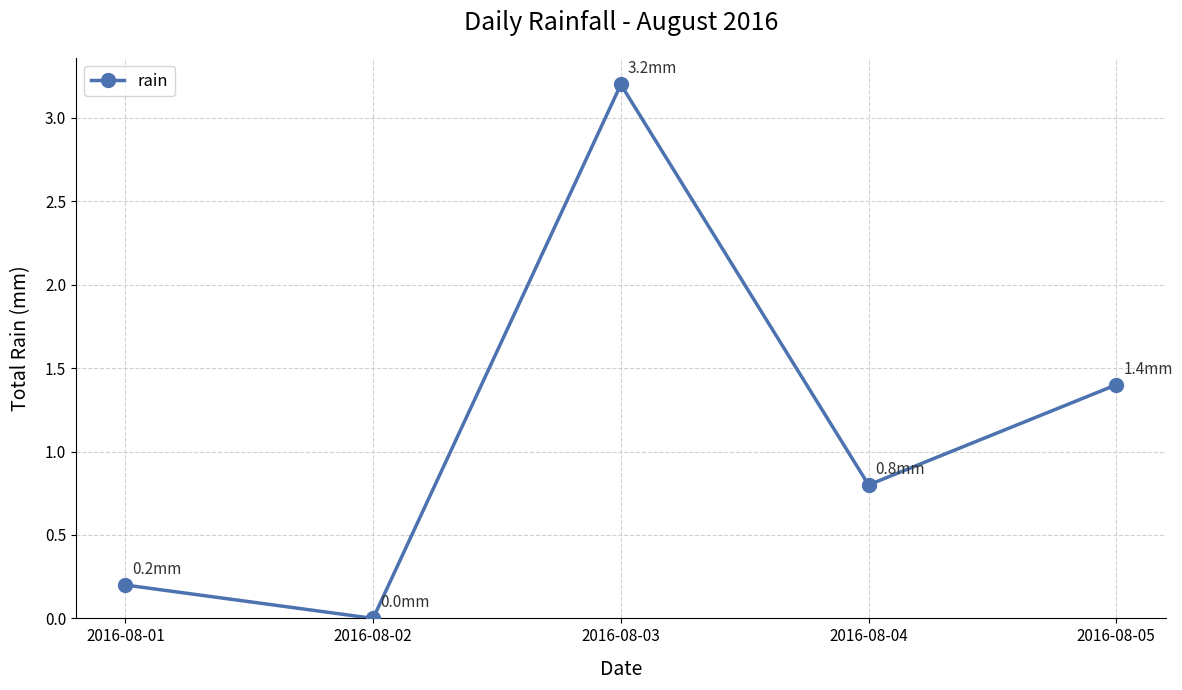

What is the difference between the second highest and second lowest values?

1.2